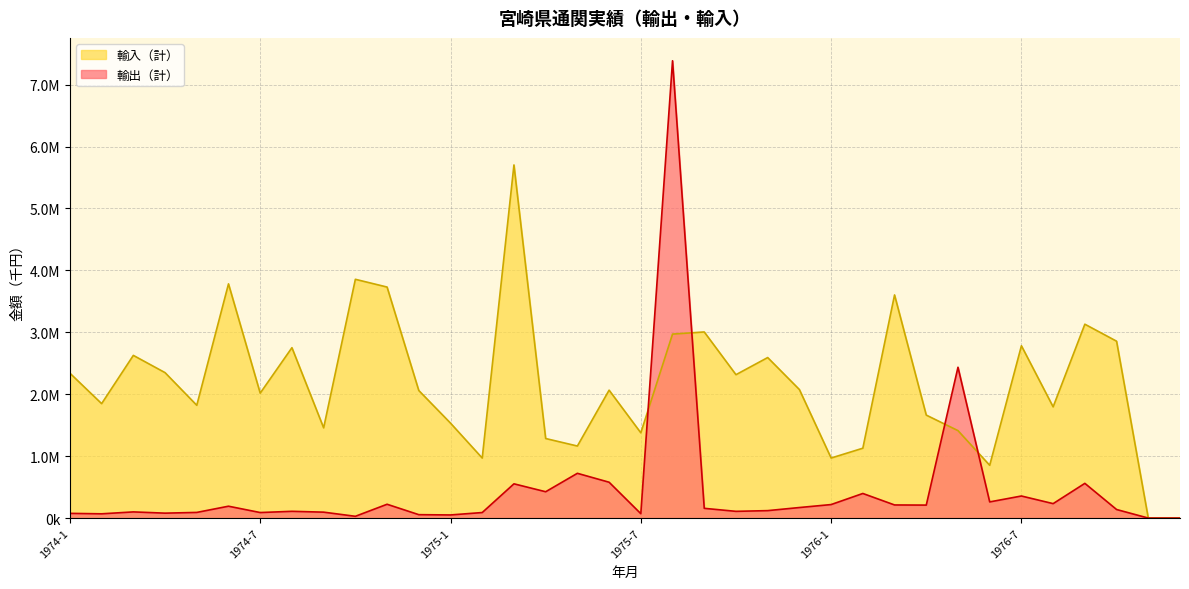

Which category has the lowest value across all series?

1976-11